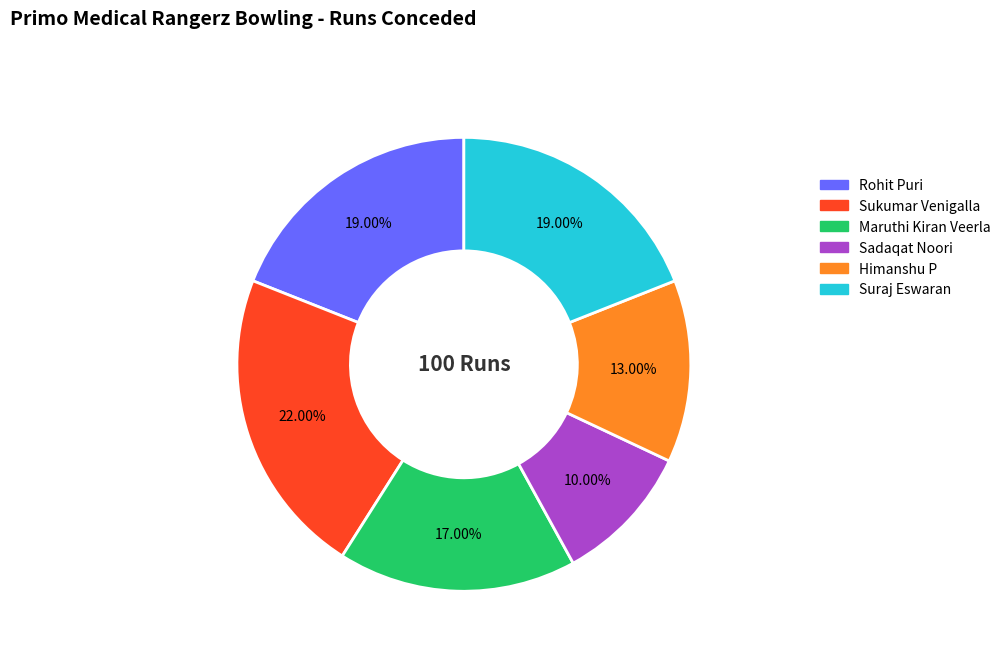

Which has a higher value, Himanshu P or Maruthi Kiran Veerla?

Maruthi Kiran Veerla